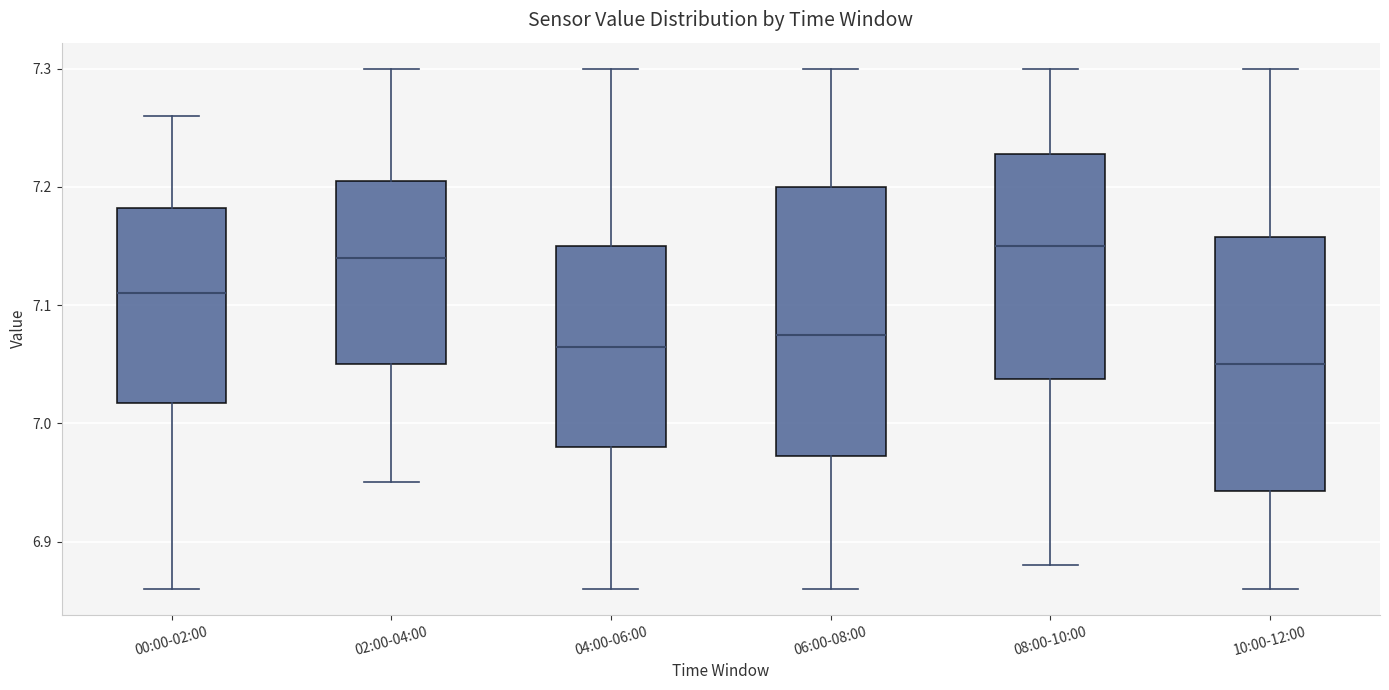

Reading left to right, read every box against the y-axis: the position of its median line, the range the box covers, and the ends of its whiskers. The values are not printed on the chart, so give them approximately, as read against the axis.

00:00-02:00: median 7.11, box 7.02 to 7.18, whiskers 6.86 to 7.26
02:00-04:00: median 7.14, box 7.05 to 7.21, whiskers 6.95 to 7.30
04:00-06:00: median 7.07, box 6.98 to 7.15, whiskers 6.86 to 7.30
06:00-08:00: median 7.08, box 6.97 to 7.20, whiskers 6.86 to 7.30
08:00-10:00: median 7.15, box 7.04 to 7.23, whiskers 6.88 to 7.30
10:00-12:00: median 7.05, box 6.94 to 7.16, whiskers 6.86 to 7.30